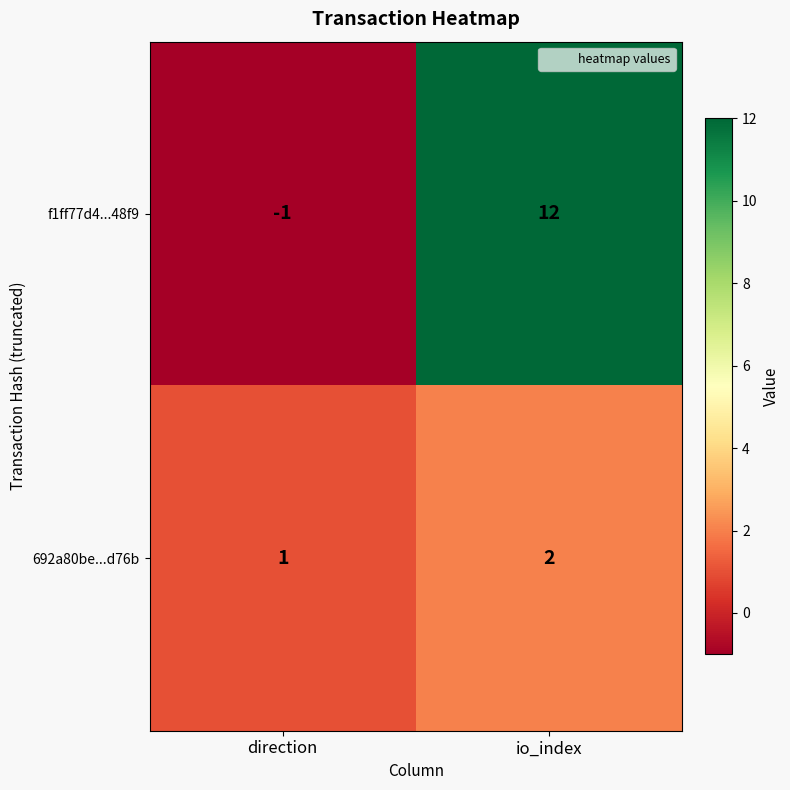

How many distinct data groups are displayed?

2